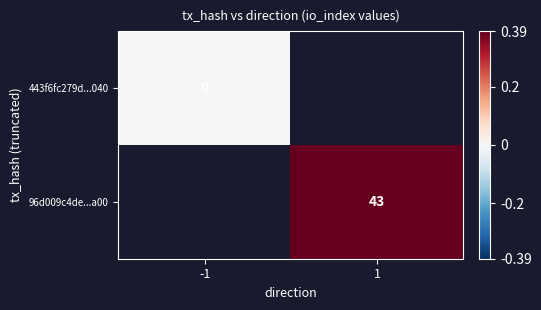

The value of 96d009c4de...a00 at 1 is 43. True or false?

True